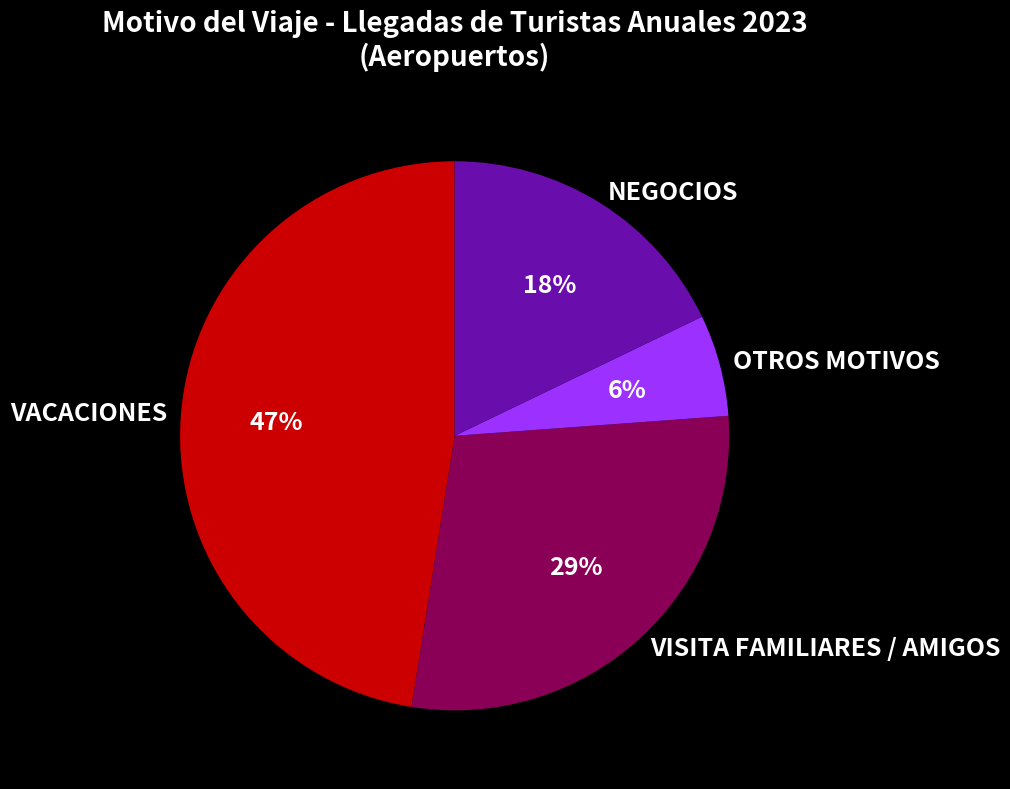

Is it true that VISITA FAMILIARES / AMIGOS is 29% of the pie?

True